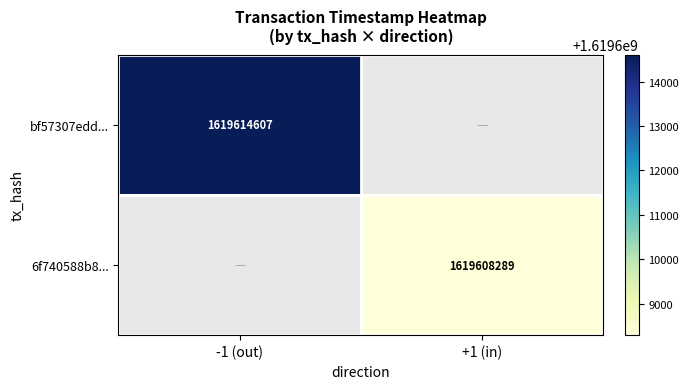

Is the value of bf57307edd... at -1 (out) greater than the value of 6f740588b8... at +1 (in)?

Yes